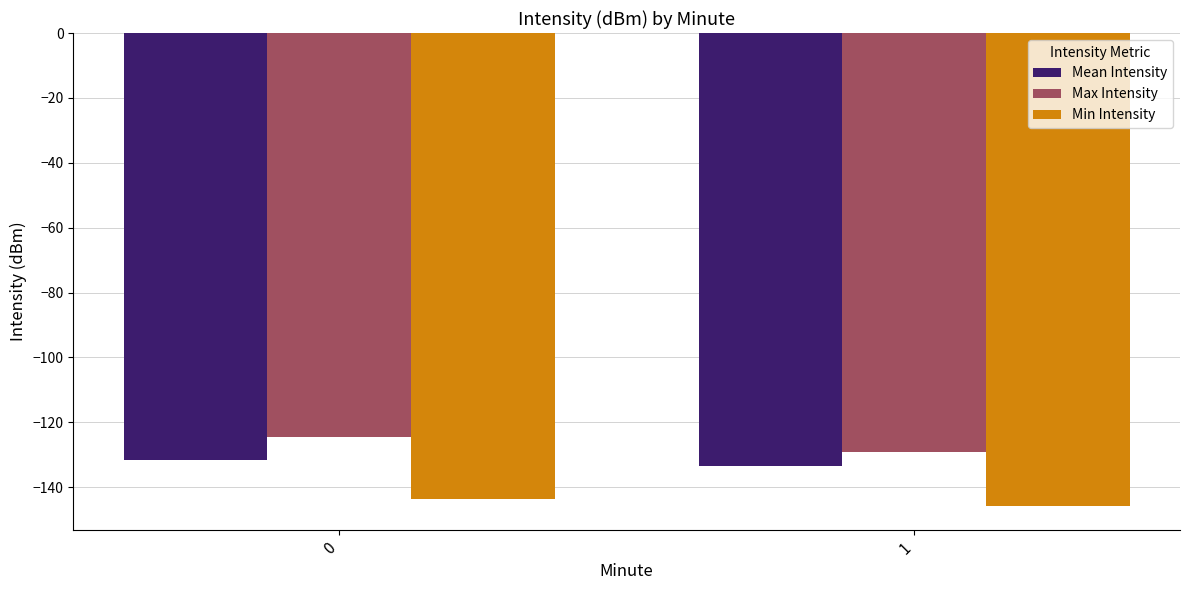

What is the maximum value shown in the chart?

-124.4